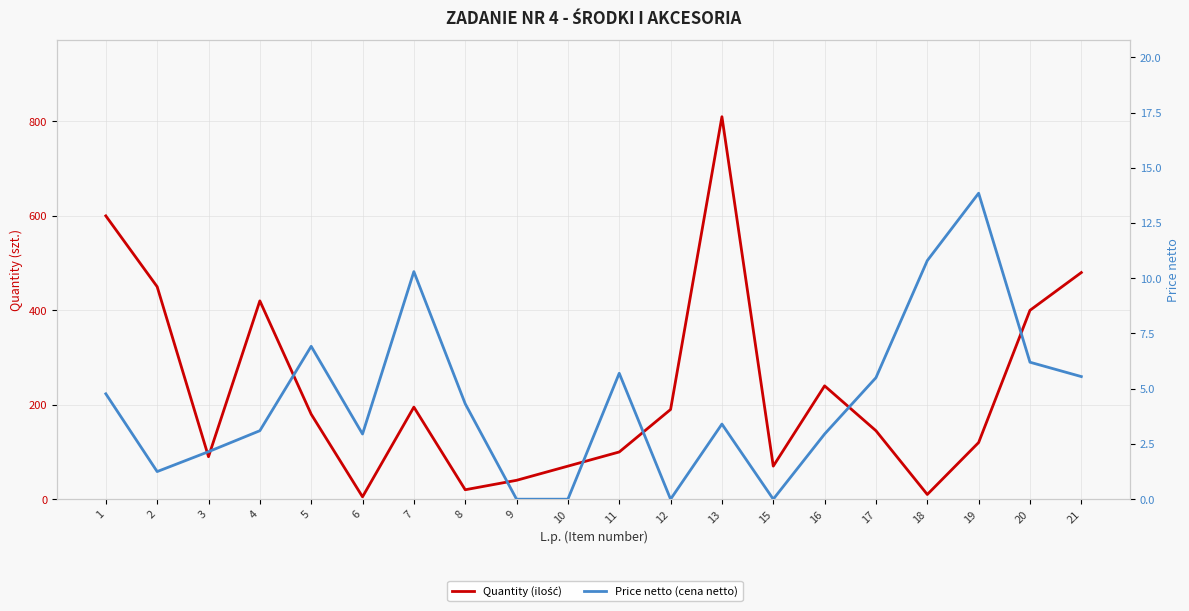

The value of Quantity (ilość) at 20 is 198.2. True or false?

False